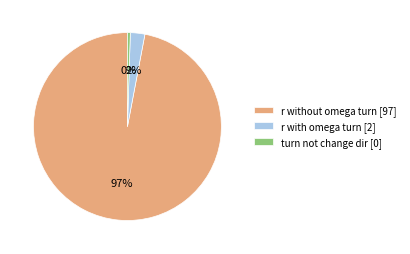

Rank the categories by value from highest to lowest.

r without omega turn [97], r with omega turn [2], turn not change dir [0]